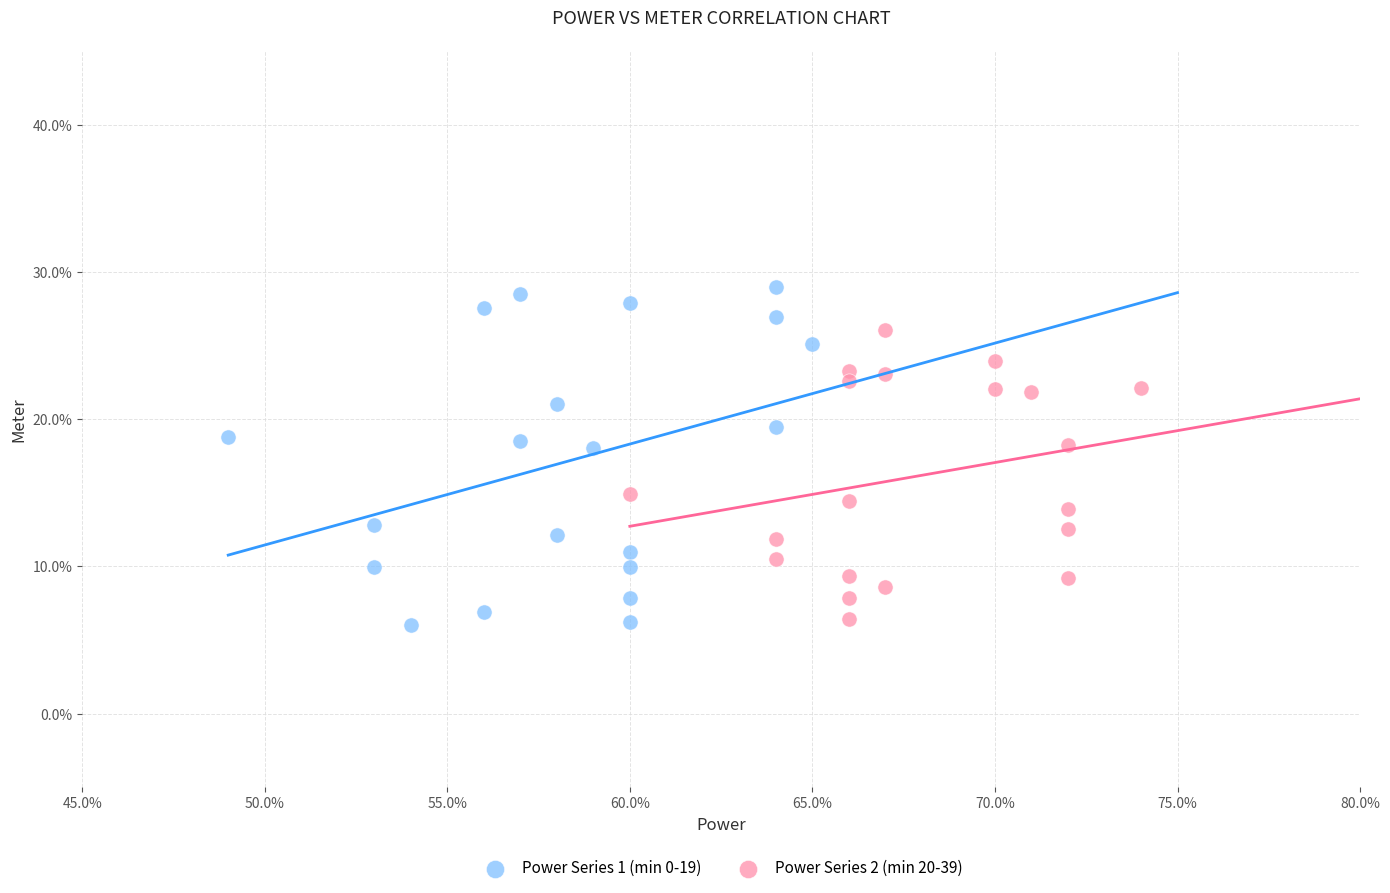

Which series has the largest Y range (max minus min)?

Power Series 1 (min 0-19)